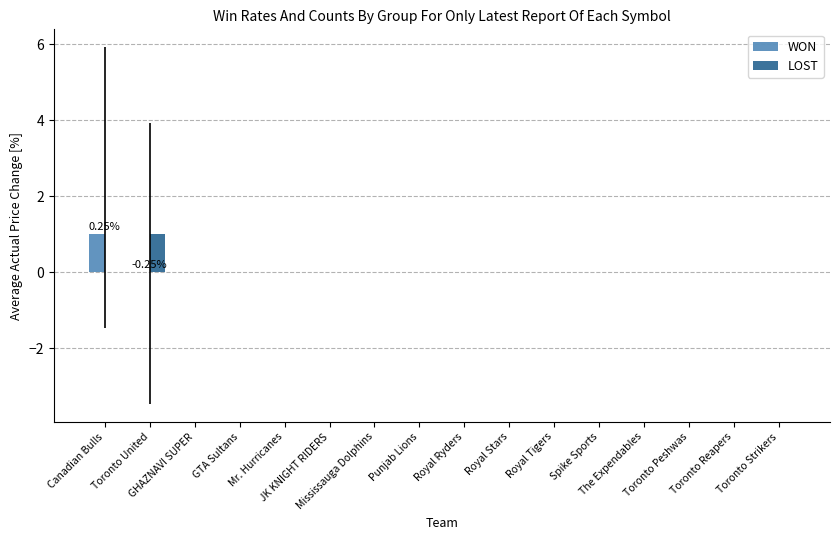

At which category is the sum across all series the highest?

Canadian Bulls